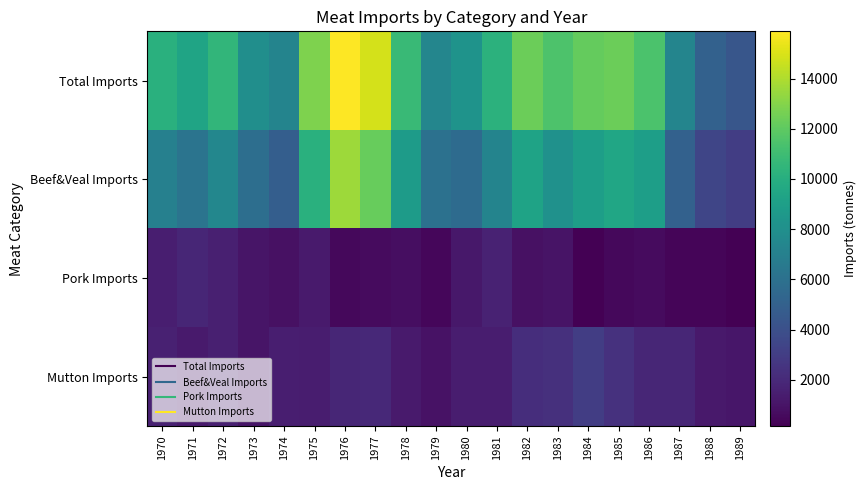

Reading left to right, list all the values displayed in this chart.

Total Imports: 1970=10129	1971=9362	1972=10522	1973=7958	1974=7224	1975=12834	1976=15881	1977=14873	1978=10841	1979=7389	1980=8238	1981=10270	1982=12357	1983=11478	1984=12157	1985=12324	1986=11427	1987=7320	1988=5030	1989=4348
Beef&Veal Imports: 1970=7032	1971=6235	1972=7450	1973=5849	1974=4871	1975=10119	1976=13569	1977=12233	1978=8777	1979=6027	1980=5671	1981=7226	1982=9284	1983=8142	1984=8964	1985=9469	1986=8965	1987=5055	1988=3467	1989=3035
Pork Imports: 1970=1494	1971=1841	1972=1535	1973=1059	1974=887	1975=1292	1976=468	1977=639	1978=758	1979=447	1980=1179	1981=1652	1982=854	1983=970	1984=159	1985=480	1986=602	1987=392	1988=345	1989=214
Mutton Imports: 1970=1603	1971=1286	1972=1537	1973=1050	1974=1466	1975=1423	1976=1844	1977=2001	1978=1306	1979=915	1980=1388	1981=1392	1982=2219	1983=2366	1984=3034	1985=2375	1986=1860	1987=1873	1988=1218	1989=1099